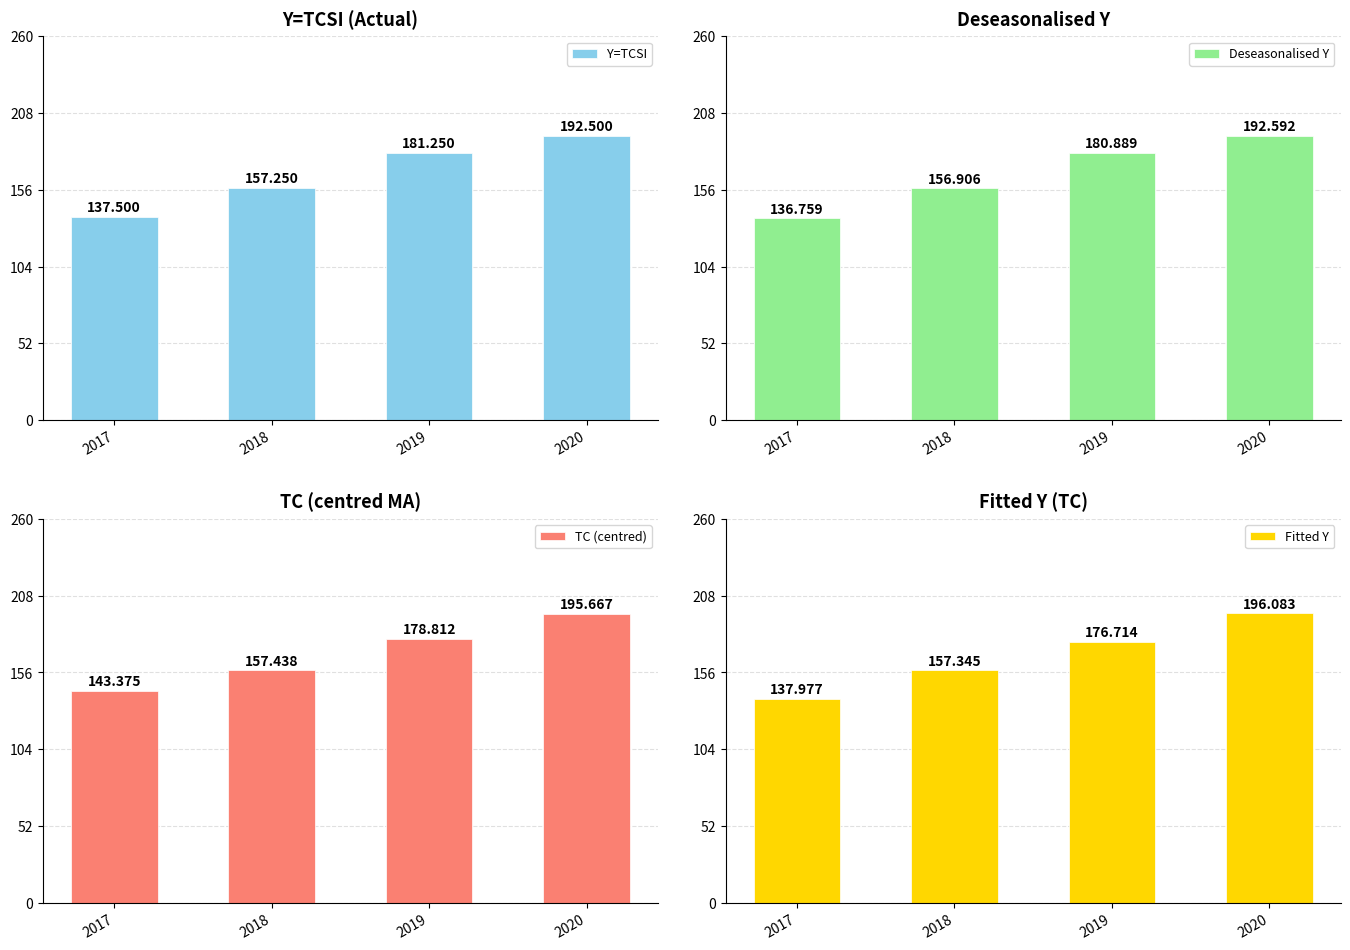

At 2019, list the series in order from largest to smallest.

Y=TCSI, Deseasonalised Y, TC (centred), Fitted Y